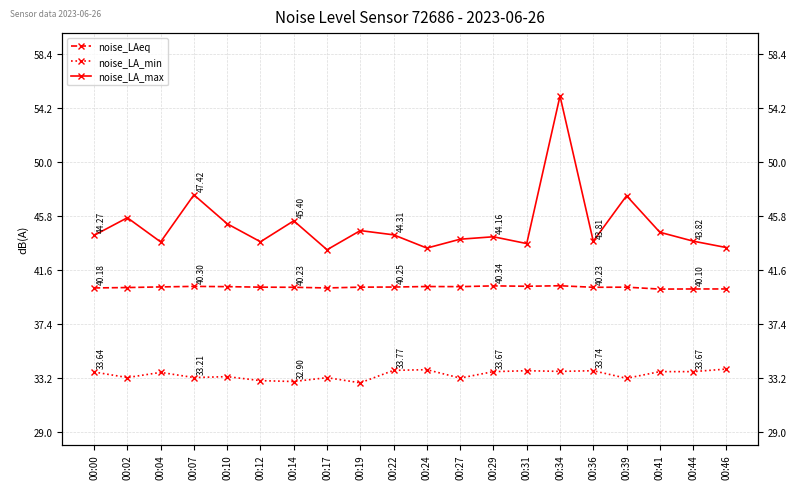

Which series has the widest spread of values?

noise_LA_max